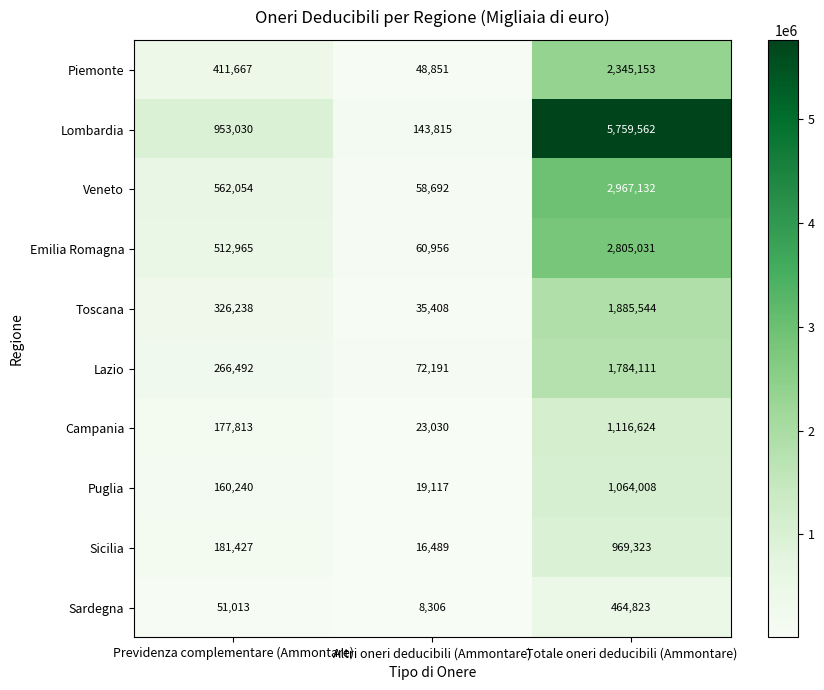

What is the smallest value displayed?

8306